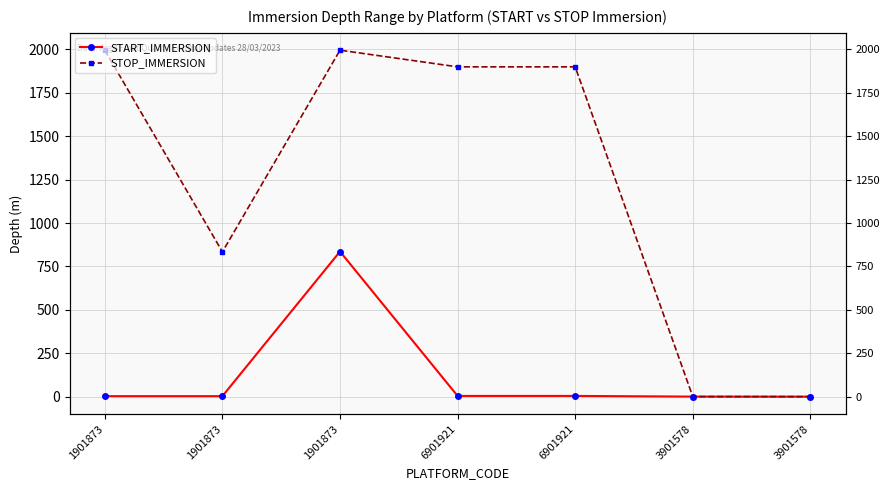

Is the value of START_IMMERSION at 1901873 greater than the value of STOP_IMMERSION at 3901578?

Yes